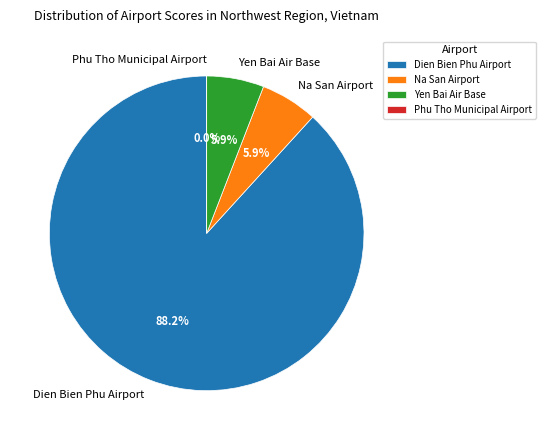

How many slices are in this pie chart?

4